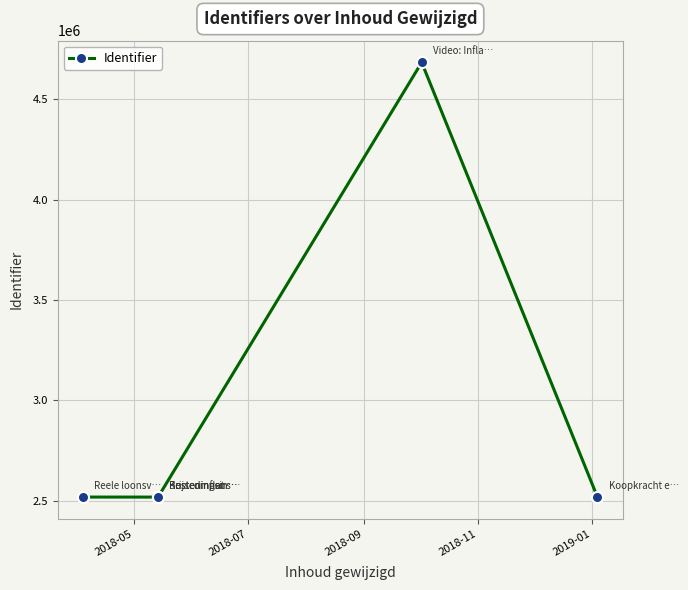

What is the minimum value shown in the chart?

2518881